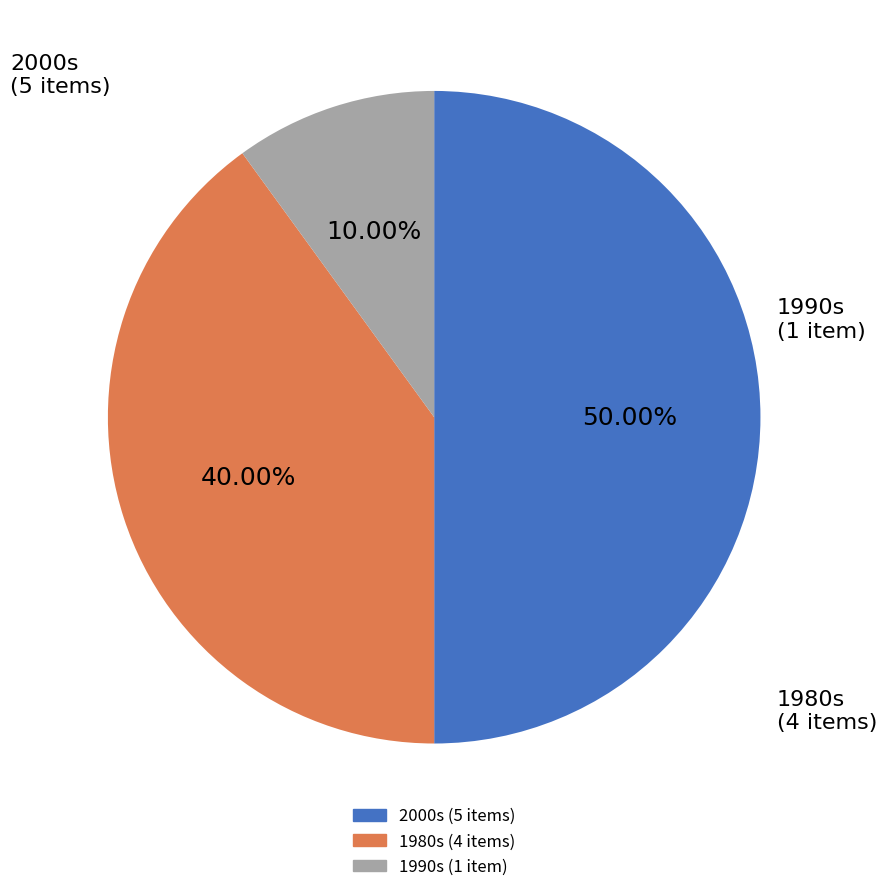

Count the number of slices in the pie.

3